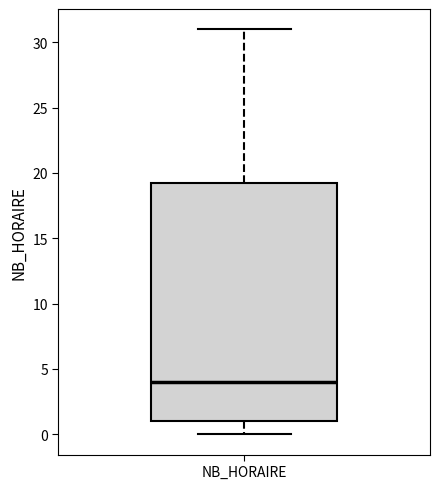

Transcribe this box plot: give where the median line is, the range the box spans, and where the two whiskers end, as read against the y-axis. The values are not printed on the chart, so give them approximately, as read against the axis.

median 4.0, box 1.0 to 19.5, whiskers 0.0 to 31.0